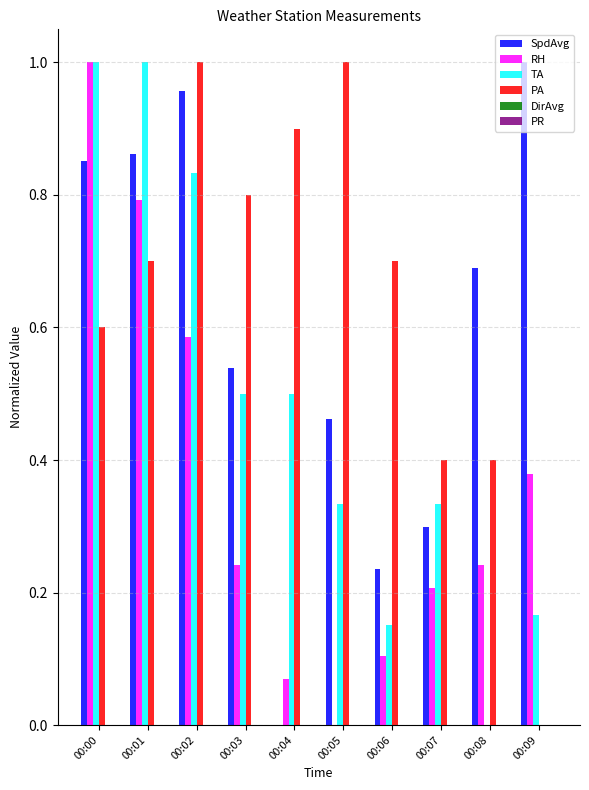

Which category has the highest value in the SpdAvg series?

00:09